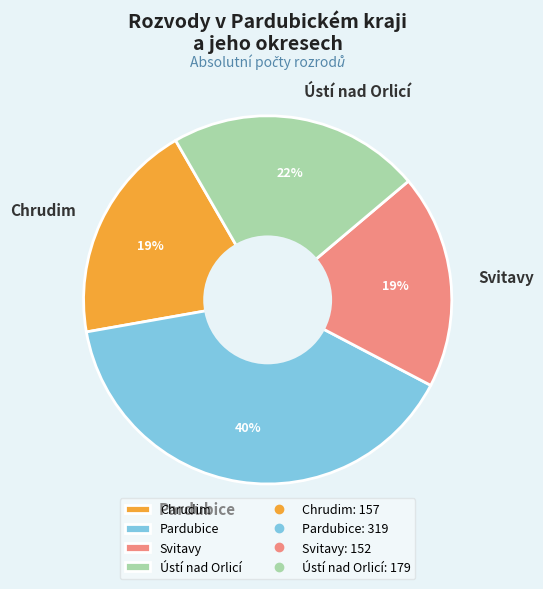

The Svitavy slice represents 19% of the pie. True or false?

True